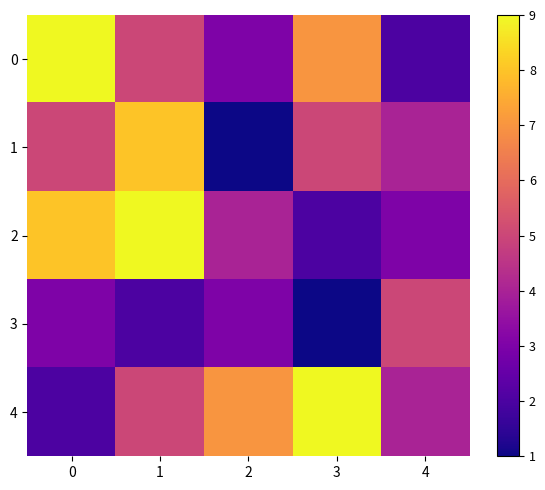

At which category is the sum across all series the highest?

1